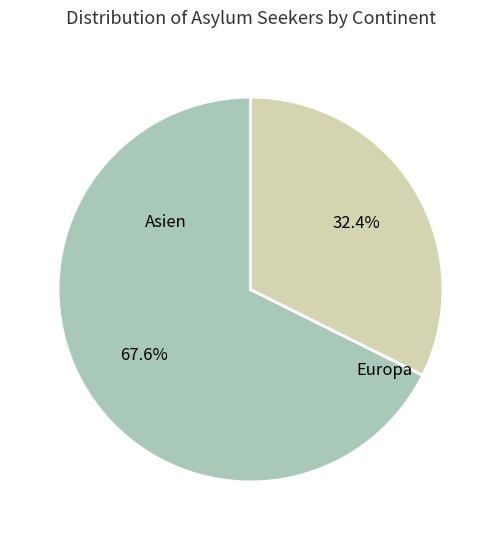

Is there a majority slice in this chart?

Yes